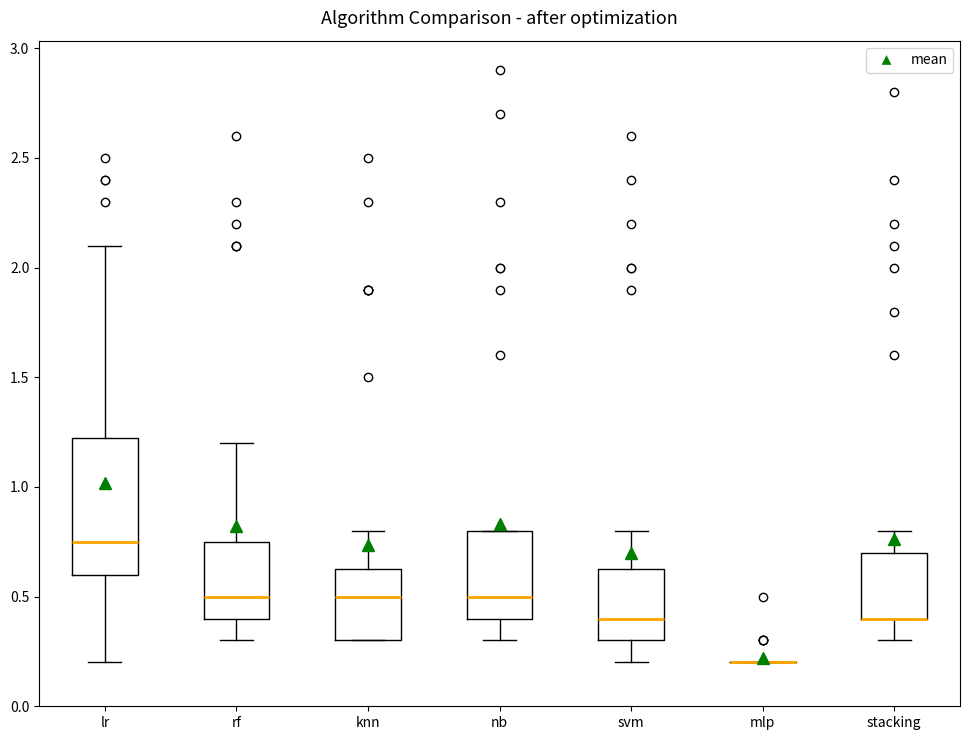

Reading left to right, read every box against the y-axis: the position of its median line, the range the box covers, and the ends of its whiskers. The values are not printed on the chart, so give them approximately, as read against the axis.

lr: median 0.75, box 0.60 to 1.25, whiskers 0.20 to 2.10
rf: median 0.50, box 0.40 to 0.75, whiskers 0.30 to 1.20
knn: median 0.50, box 0.30 to 0.65, whiskers 0.30 to 0.80
nb: median 0.50, box 0.40 to 0.80, whiskers 0.30 to 0.80
svm: median 0.40, box 0.30 to 0.65, whiskers 0.20 to 0.80
mlp: box collapsed to a line at 0.20, whiskers 0.20 to 0.20
stacking: median 0.40 (drawn on the box's lower edge), box 0.40 to 0.70, whiskers 0.30 to 0.80